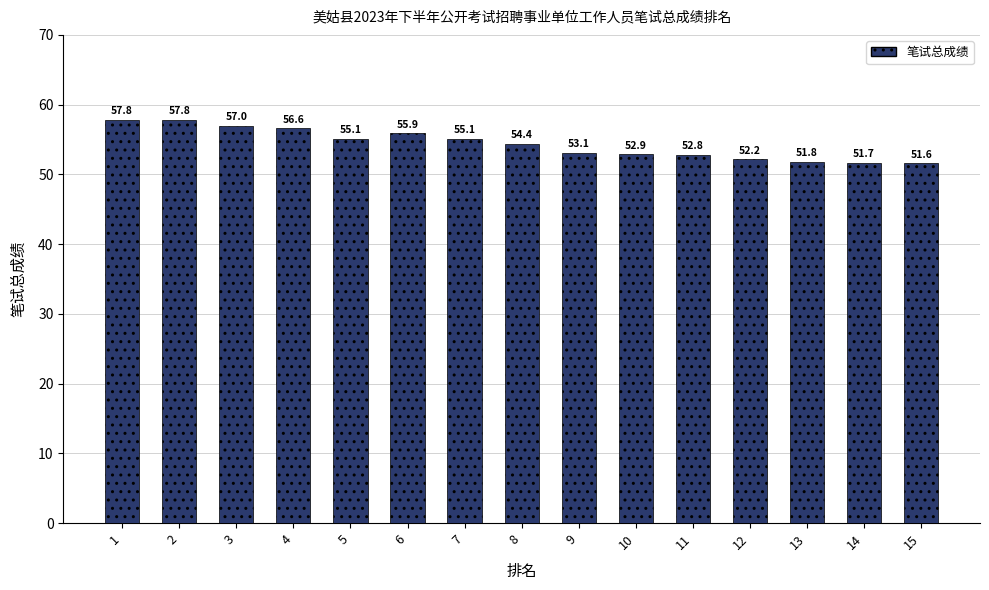

What is the minimum value shown in the chart?

51.6